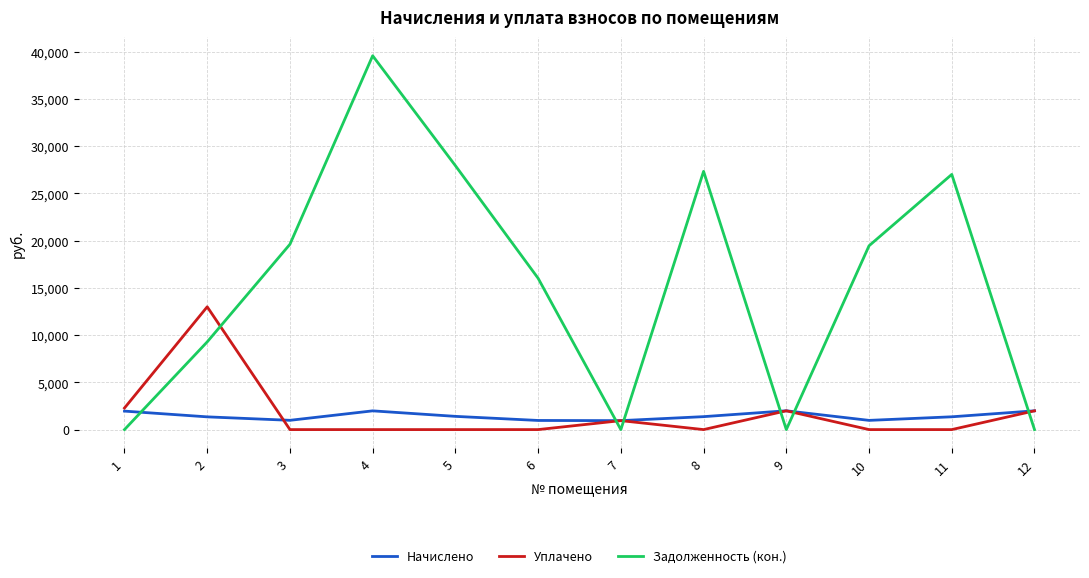

At how many categories does at least one series exceed 6680?

8